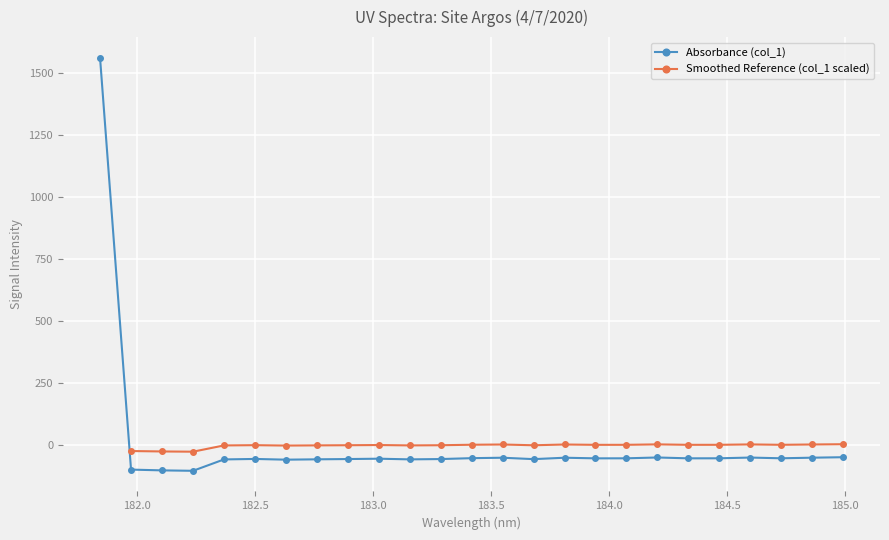

Where is the first local minimum?

182.2359681898